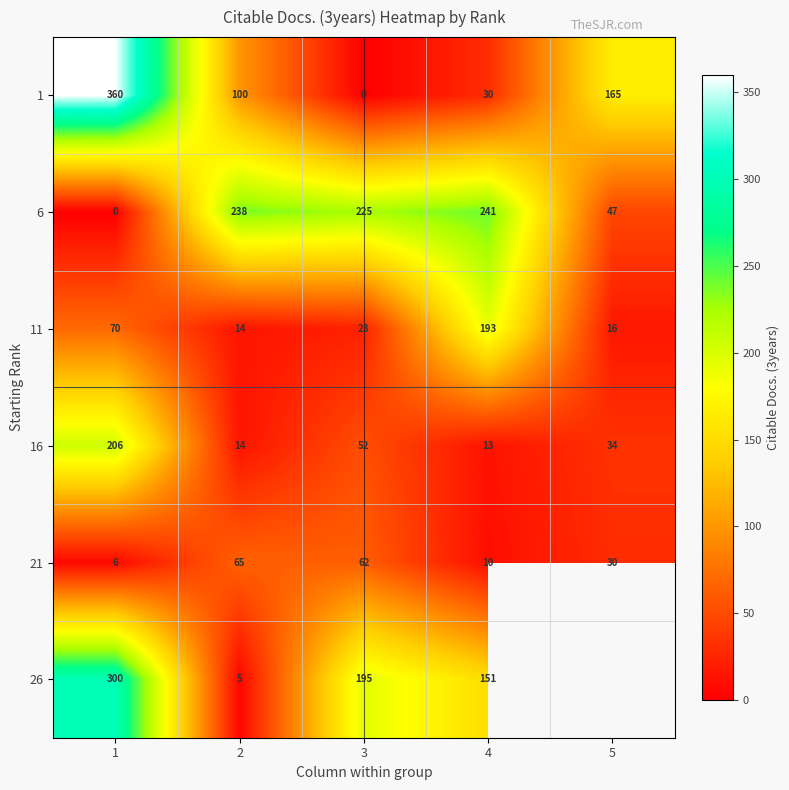

At 3, list the series in order from largest to smallest.

6, 26, 21, 16, 11, 1